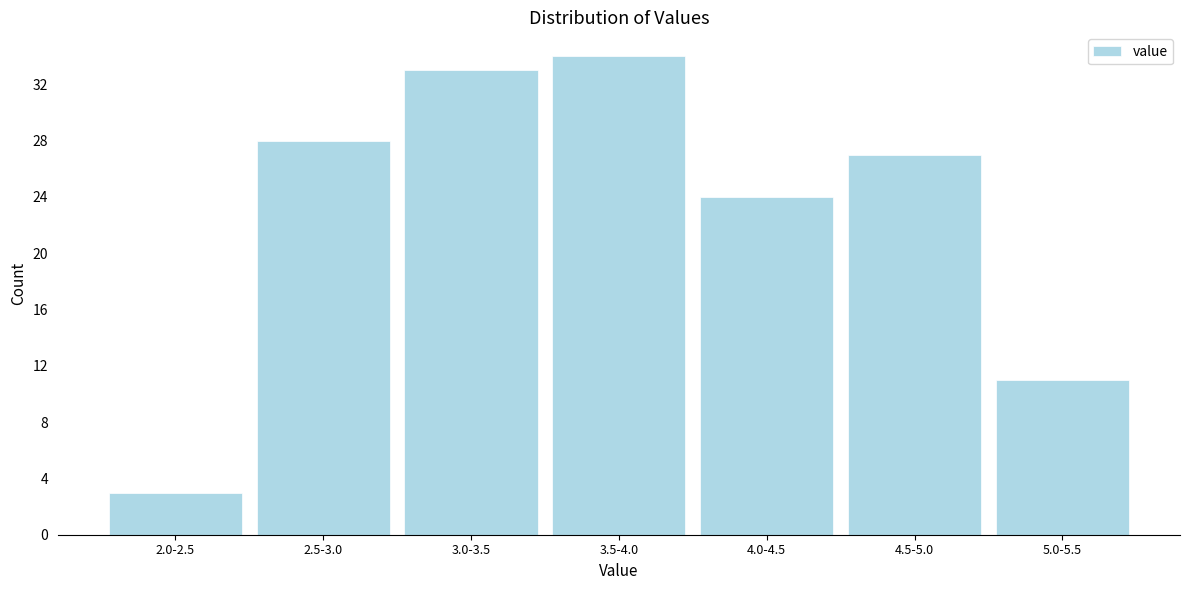

Reading left to right, what are all the values shown in this chart?

2.0-2.5=3	2.5-3.0=28	3.0-3.5=33	3.5-4.0=34	4.0-4.5=24	4.5-5.0=27	5.0-5.5=11